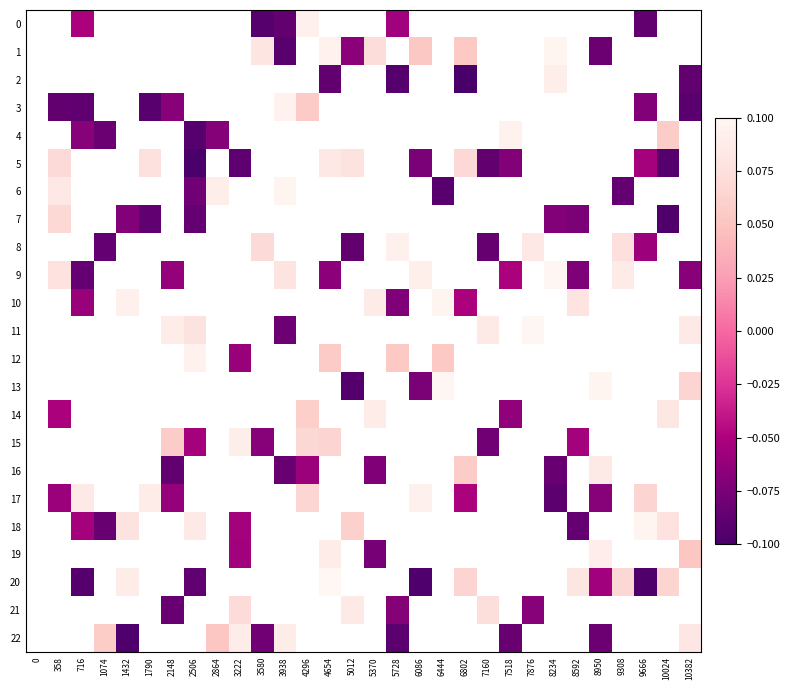

Count the number of data series in this chart.

23